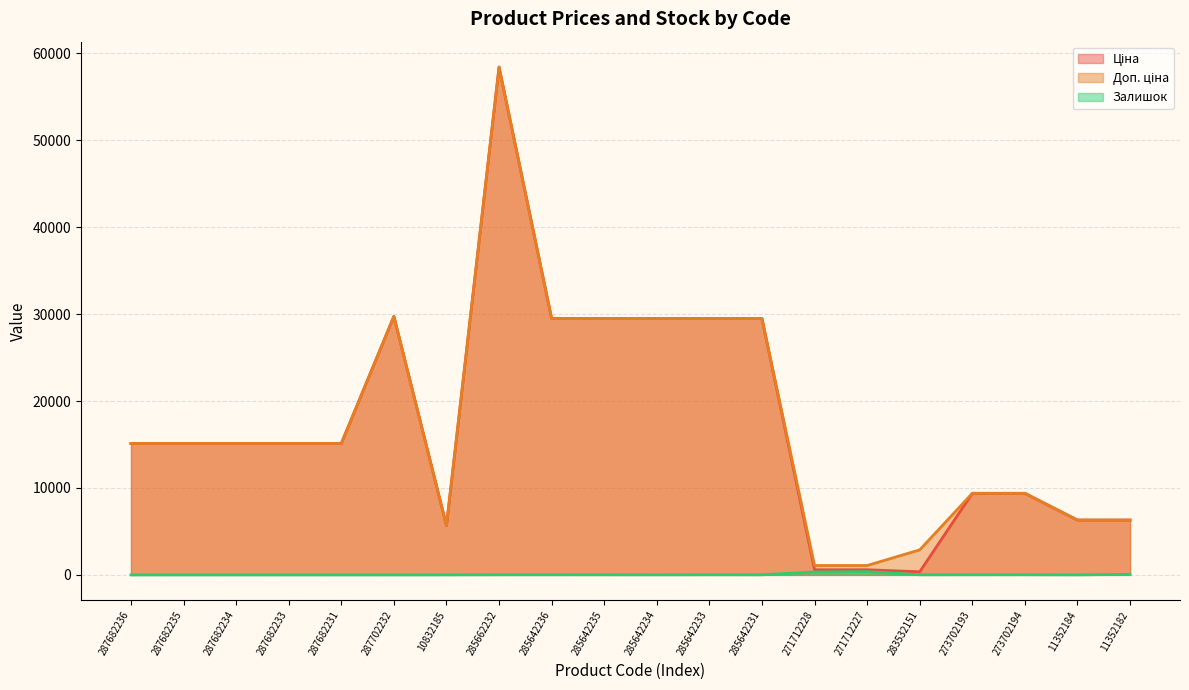

Which has a higher value, 287682234 or 285662232?

285662232